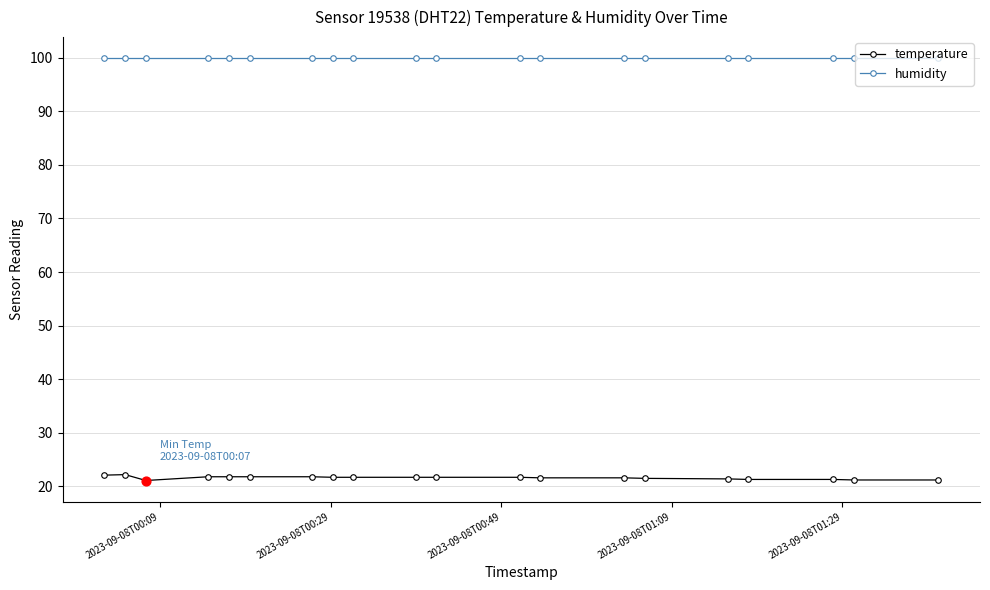

Which series has the largest total across all categories?

humidity